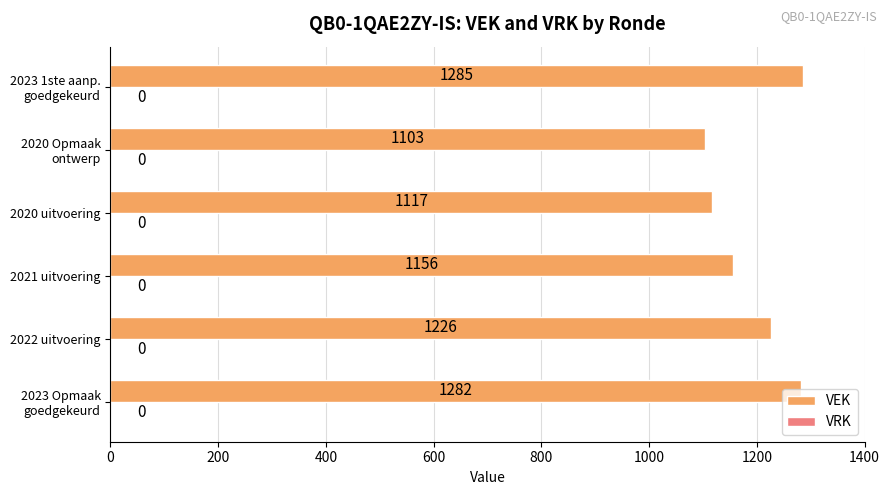

What is the sum of all values?

7169